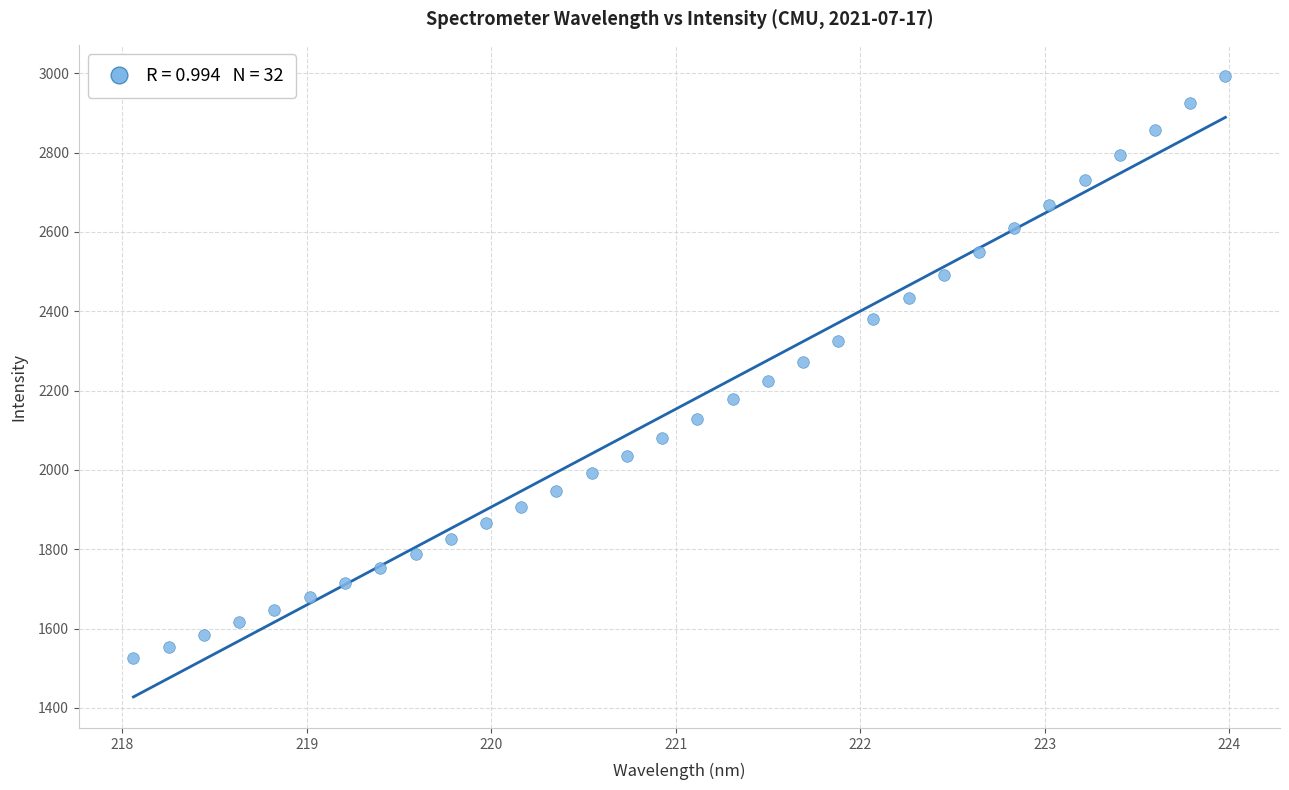

What is the range of X values (max minus min)?

5.9